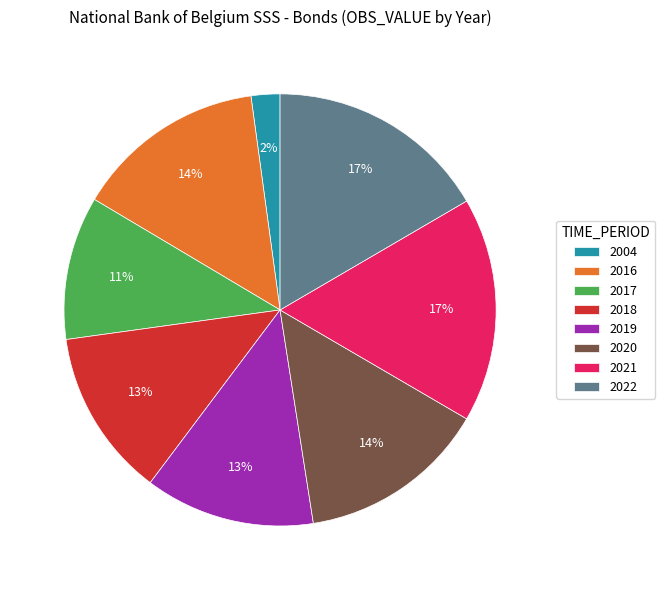

What percentage is the 2017 slice, to the nearest percent?

11%